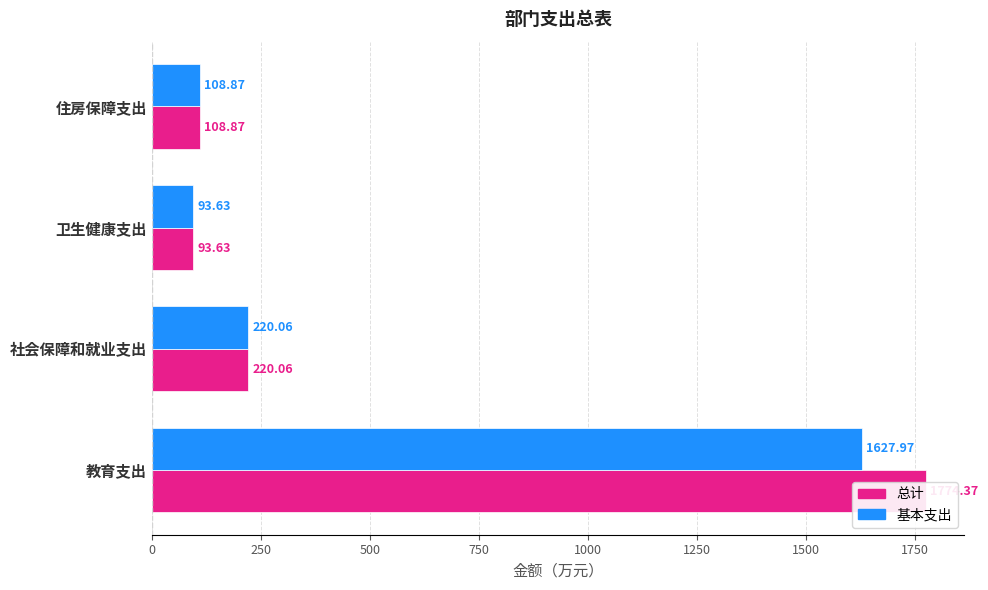

Which series has the largest range (max minus min)?

总计